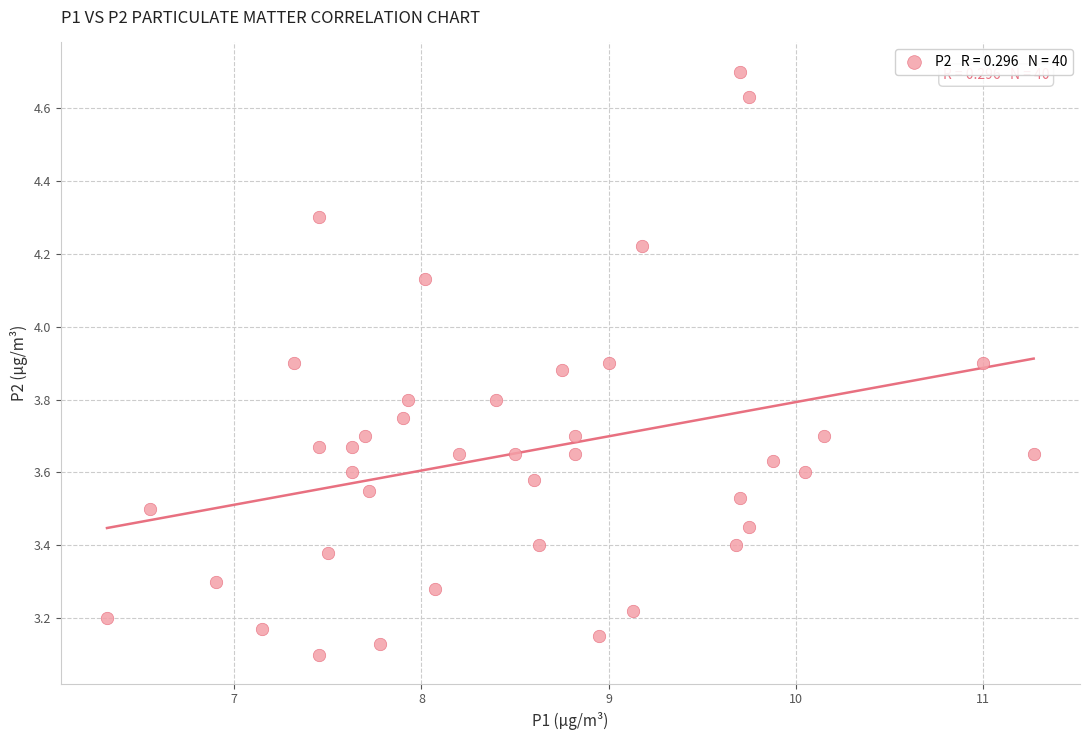

What is the range of X values (max minus min)?

4.9